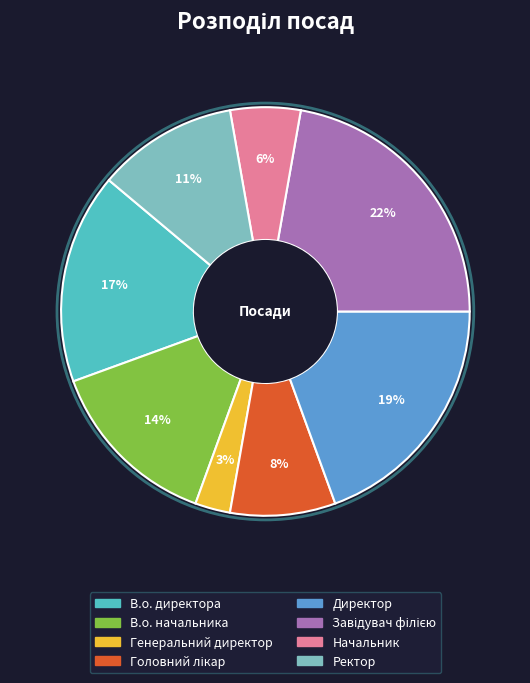

Is it true that Генеральний директор is 3% of the pie?

True